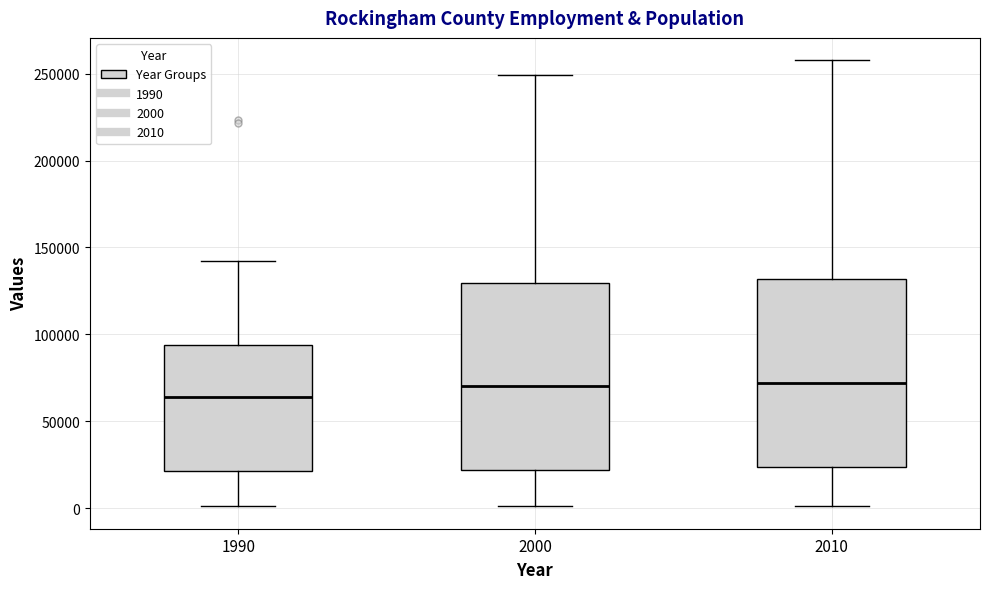

Reading left to right, transcribe this box plot: for each box, give where its median line is, the range the box spans, and where its two whiskers end, as read against the y-axis. The values are not printed on the chart, so give them approximately, as read against the axis.

1990: median 65000, box 20000 to 95000, whiskers 0 to 140000
2000: median 70000, box 20000 to 130000, whiskers 0 to 250000
2010: median 70000, box 25000 to 130000, whiskers 0 to 260000